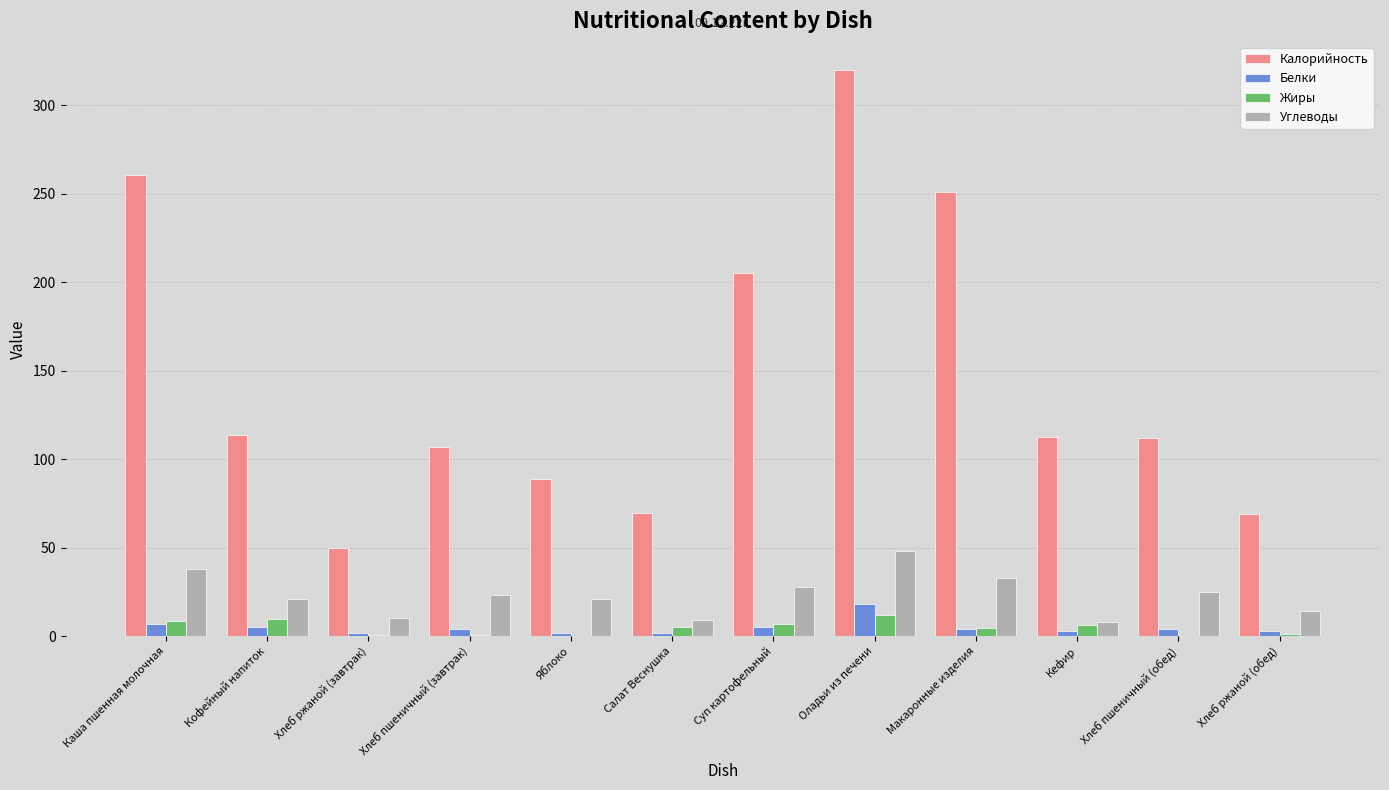

What is the maximum value for Белки?

18.2